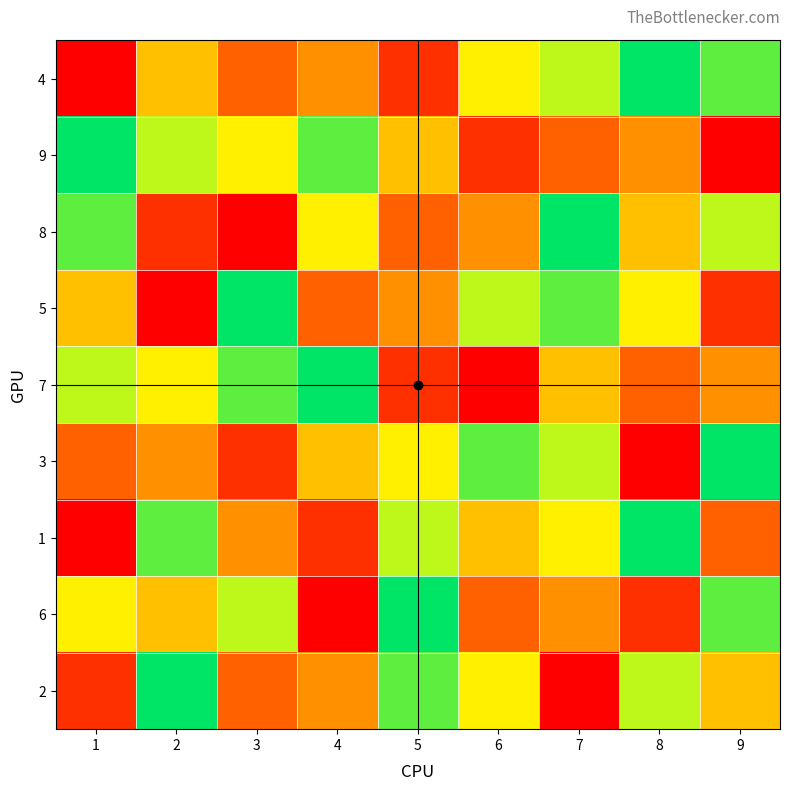

What is the smallest value displayed?

1